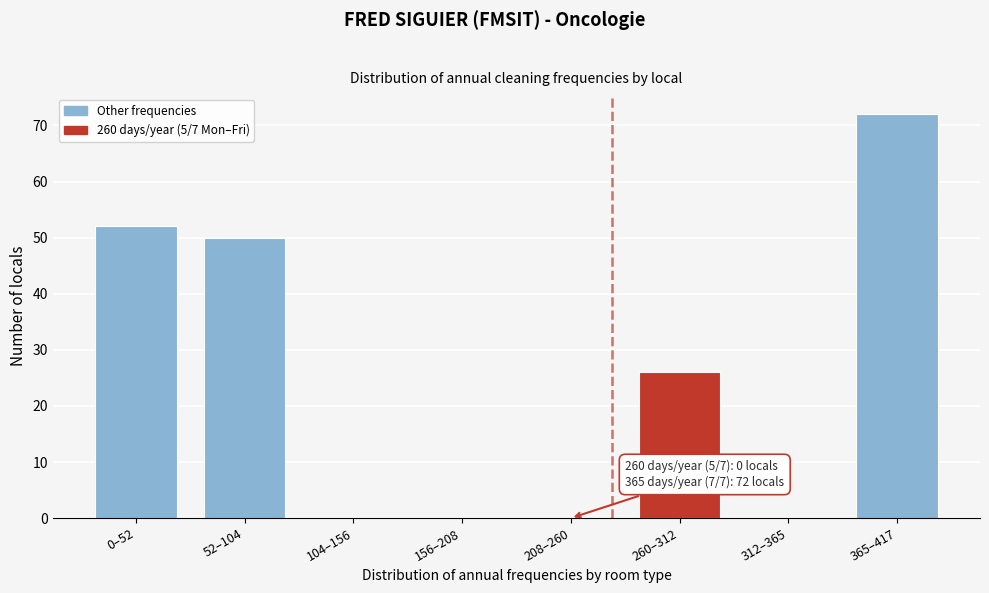

Reading right to left, list all the values displayed in this chart.

365–417=72	312–365=0	260–312=26	208–260=0	156–208=0	104–156=0	52–104=50	0–52=52